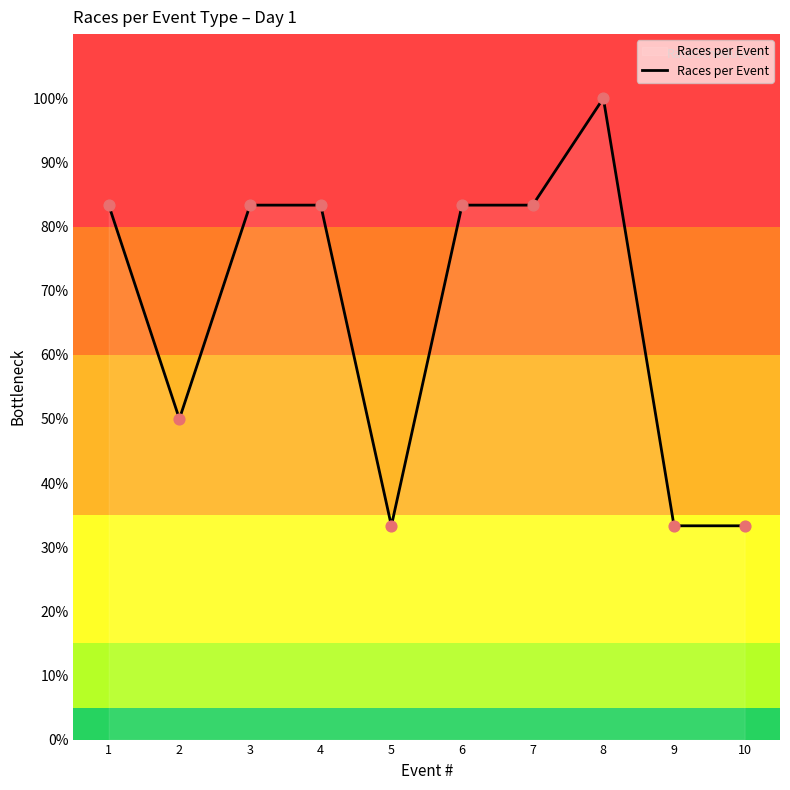

What is the change in value from 2 to 8?

+50.0